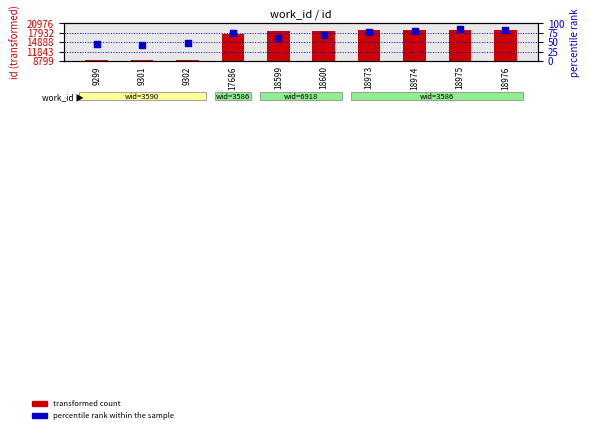

Which series contains the highest Y value?

transformed count